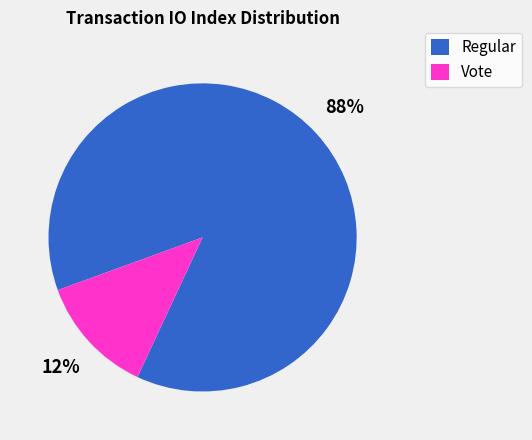

To the nearest percent, what is the combined percentage of Vote and Regular?

100%